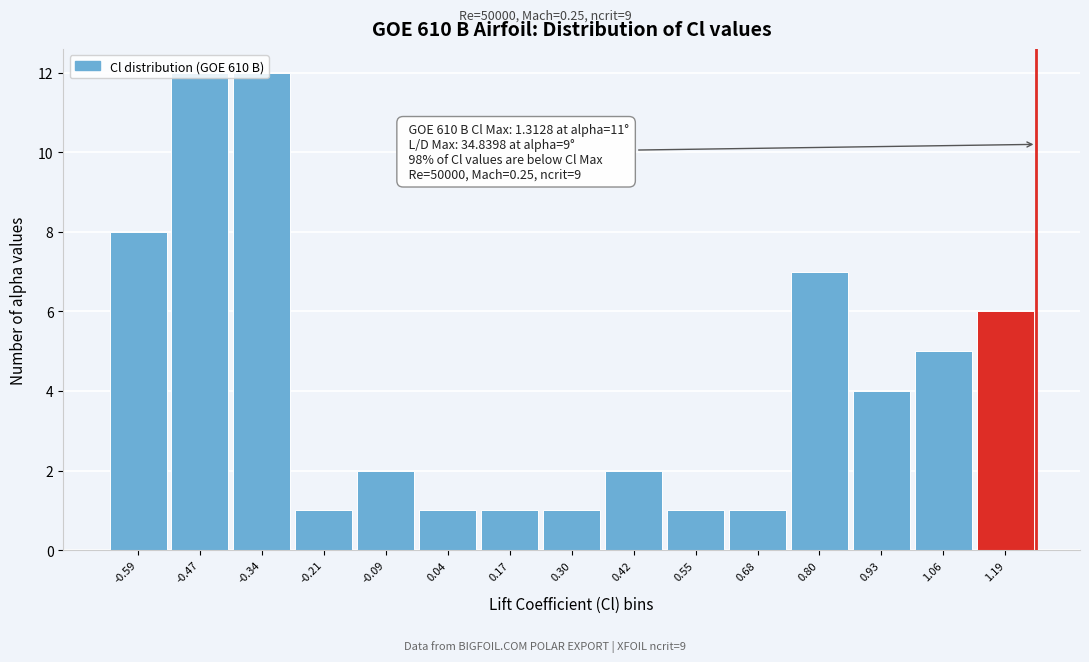

What is the change in value from -0.21 to 0.42?

+1